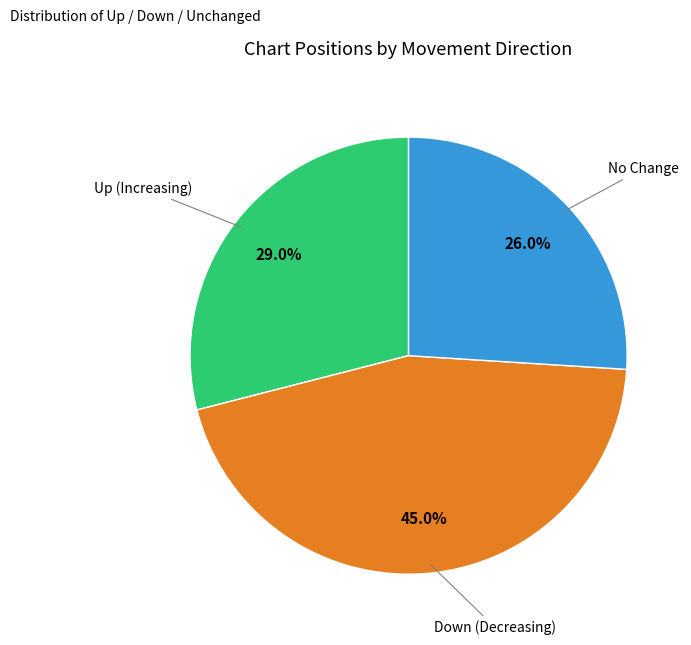

Is there a majority slice in this chart?

No